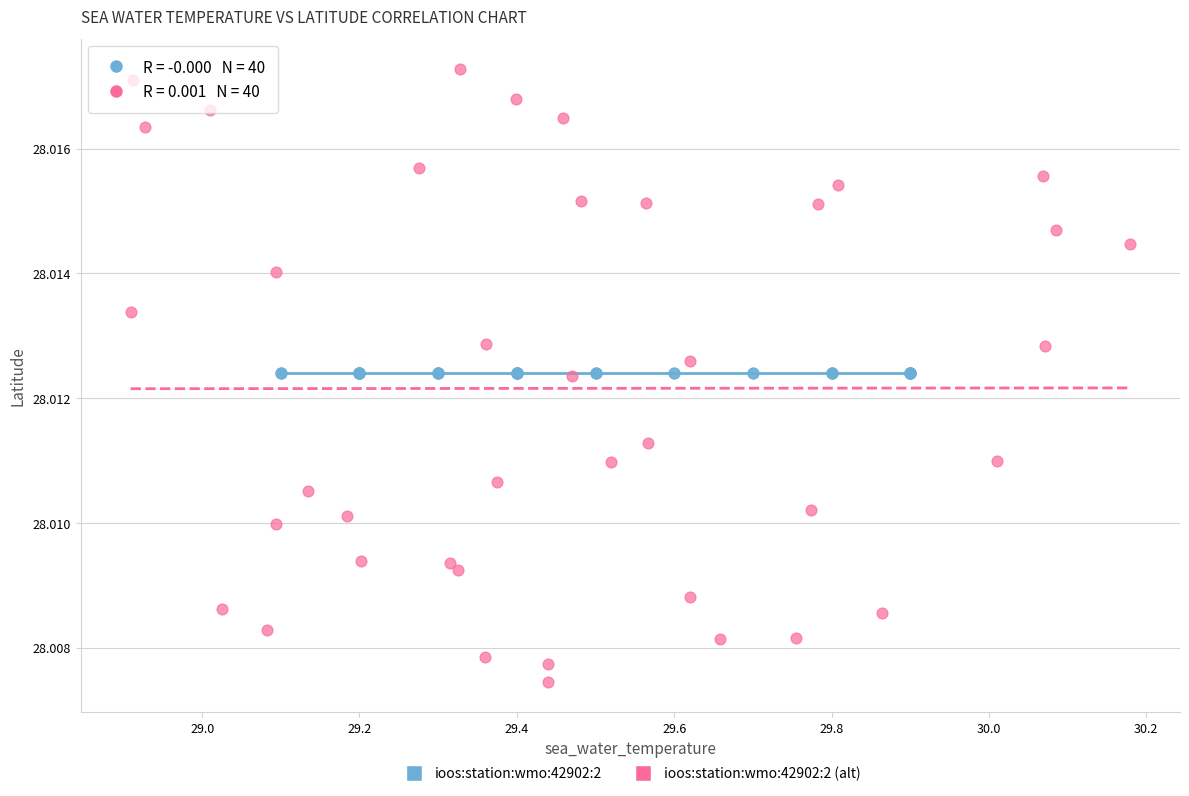

What are all the series names shown in the legend?

ioos:station:wmo:42902:2, ioos:station:wmo:42902:2 (alt)